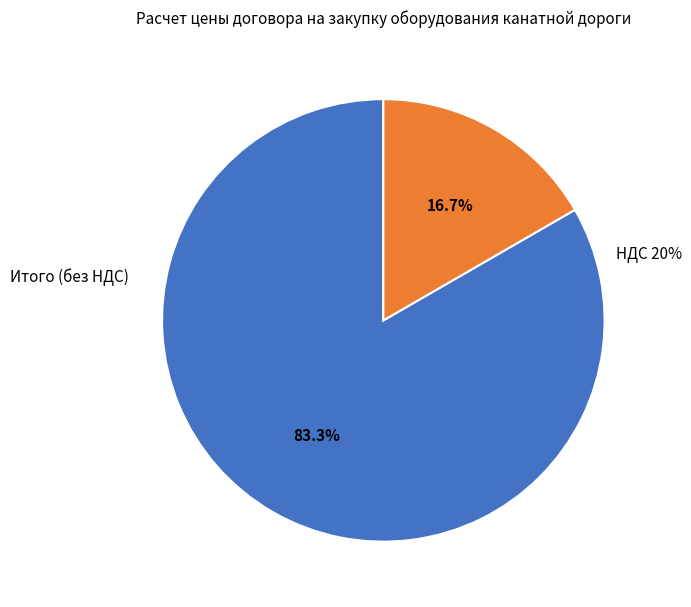

What percentage is NOT represented by НДС 20%?

83.3%